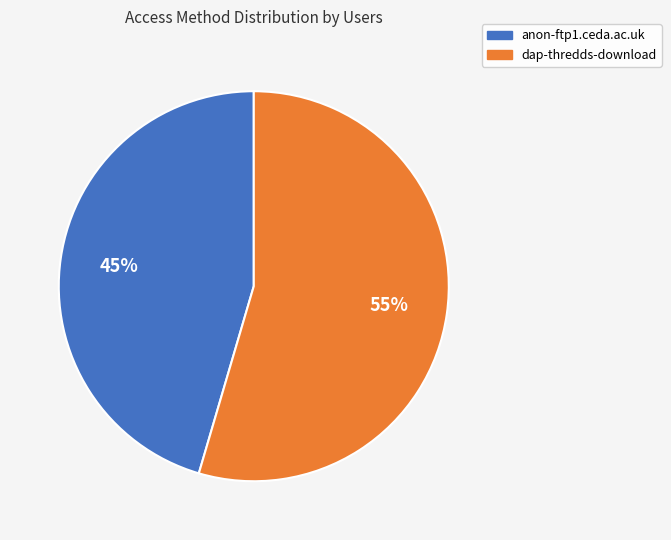

To the nearest percent, what is the average slice percentage?

50%